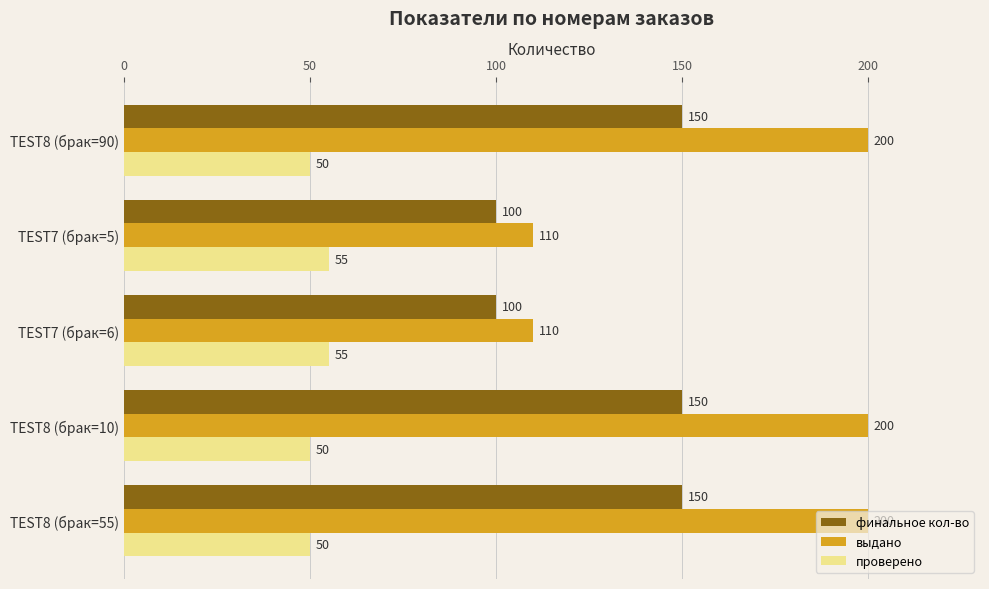

How many values in the проверено series exceed 50?

2